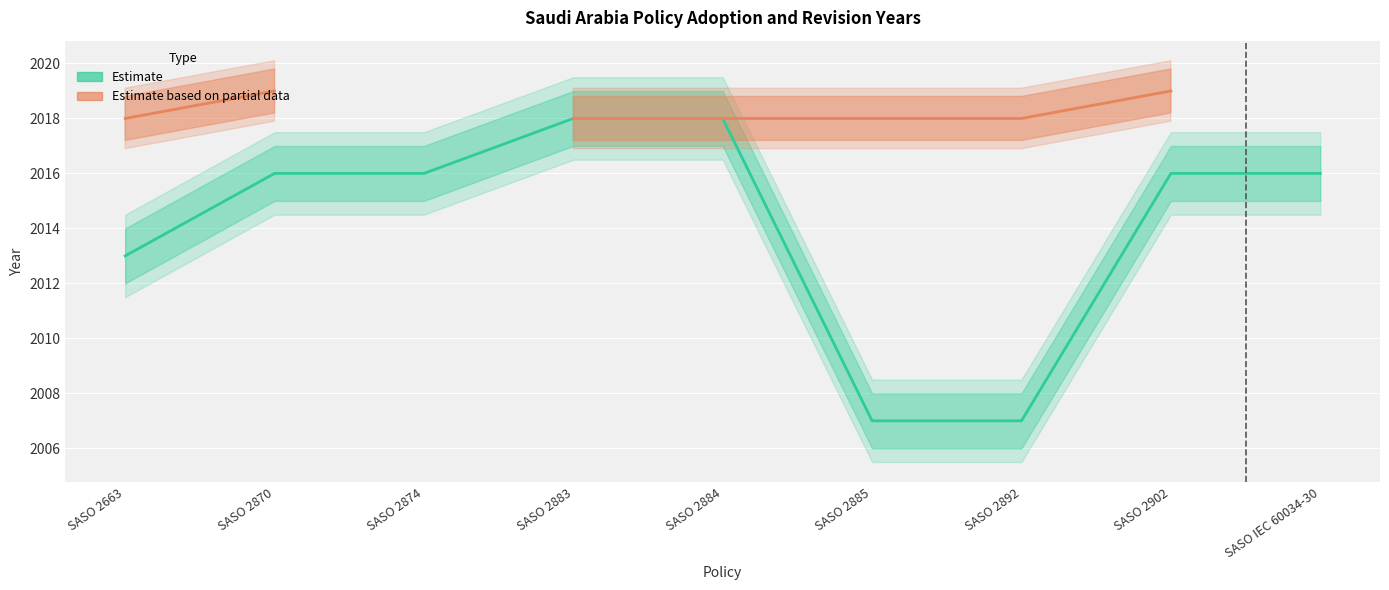

Which has a higher value, SASO 2883 or SASO 2892?

SASO 2883